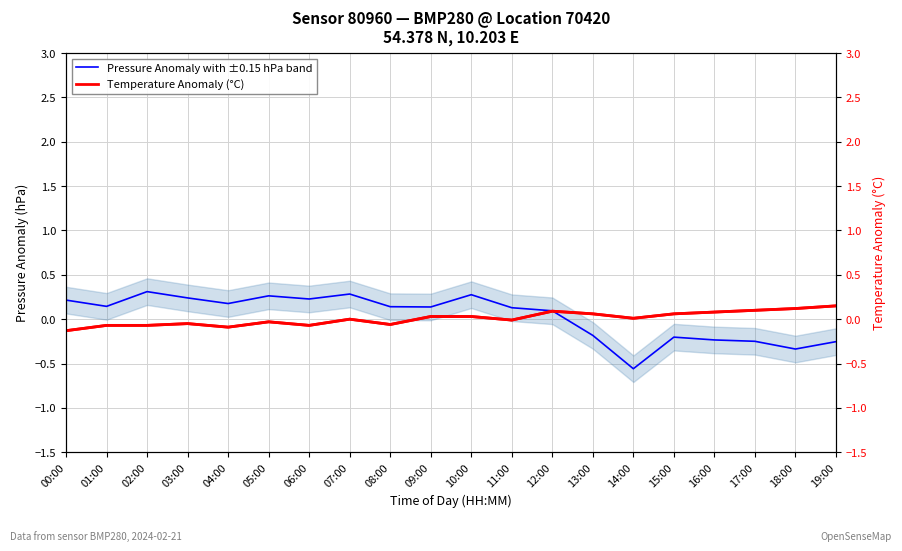

Reading left to right, what are all the values shown in this chart?

Pressure Anomaly with ±0.15 hPa band: 0.2	0.1	0.3	0.2	0.2	0.3	0.2	0.3	0.1	0.1	0.3	0.1	0.1	-0.2	-0.6	-0.2	-0.2	-0.2	-0.3	-0.3
Temperature Anomaly (°C): -0.1	-0.1	-0.1	-0.1	-0.1	-0.0	-0.1	0.0	-0.1	0.0	0.0	-0.0	0.1	0.1	0.0	0.1	0.1	0.1	0.1	0.1